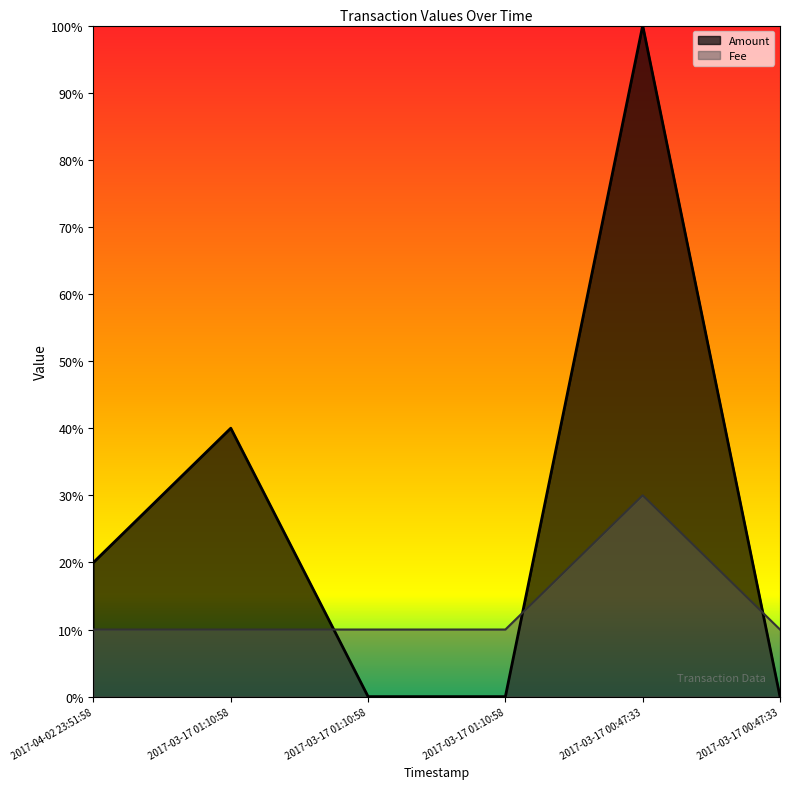

Which category has the highest value in the Fee series?

2017-03-17 00:47:33